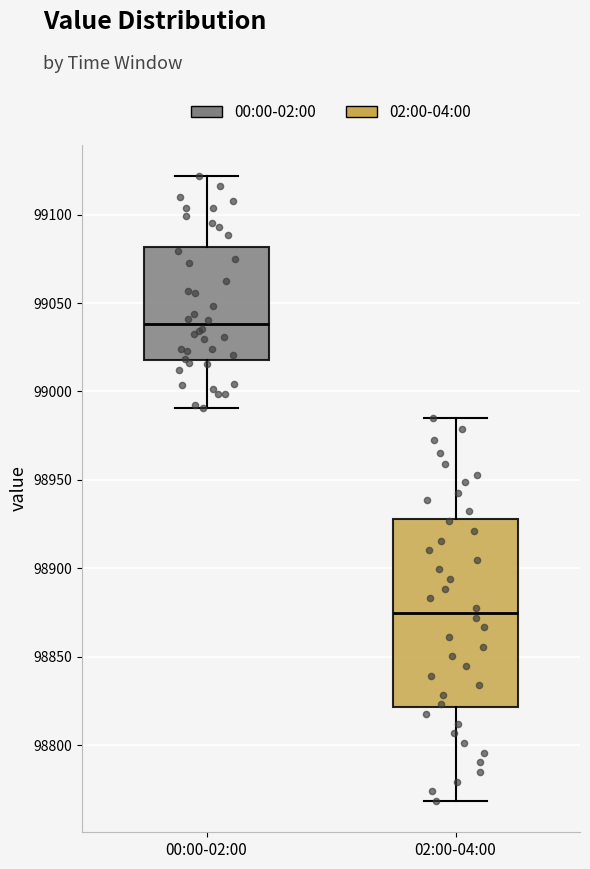

Which box is the tallest, from its lower edge to its upper edge?

02:00-04:00